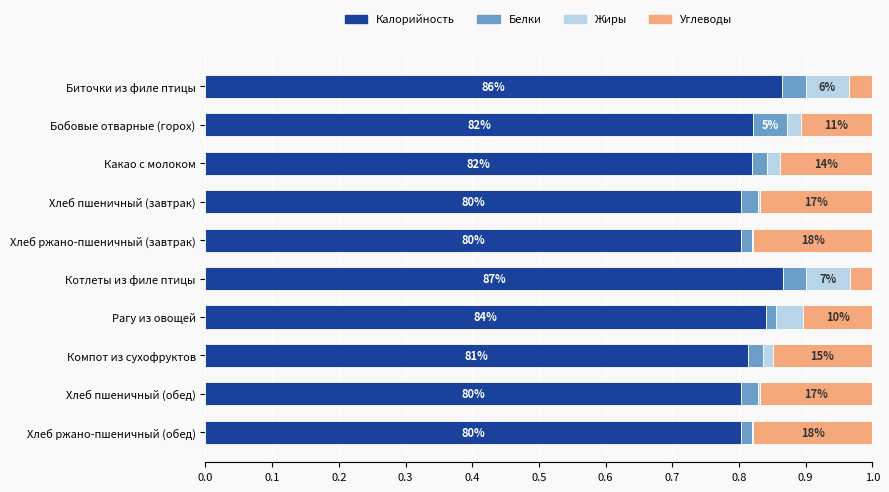

What are all the series names shown in the legend?

Калорийность, Белки, Жиры, Углеводы